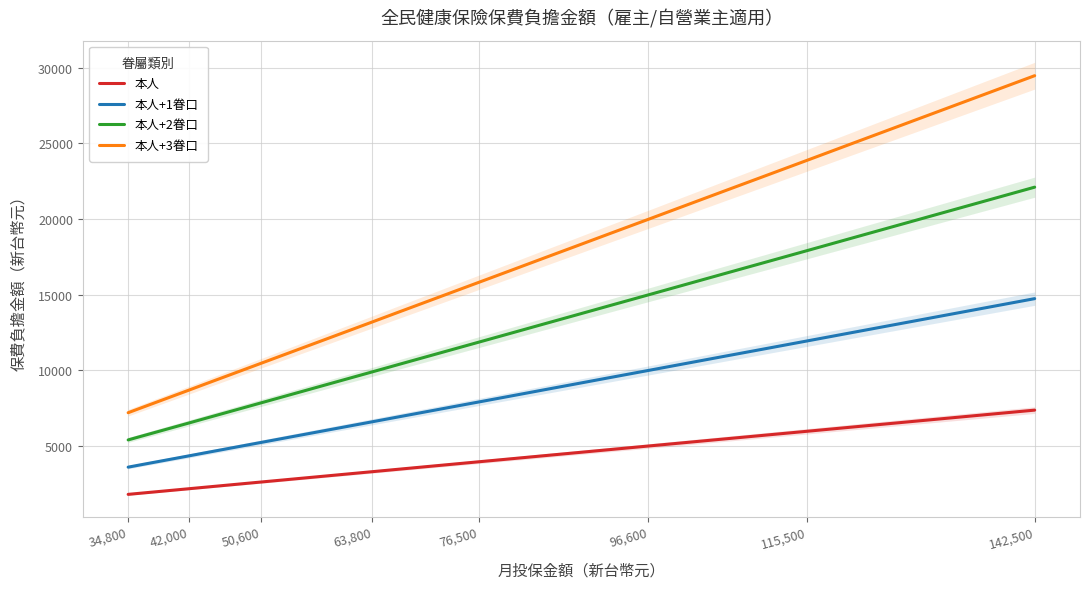

How many distinct data groups are displayed?

4